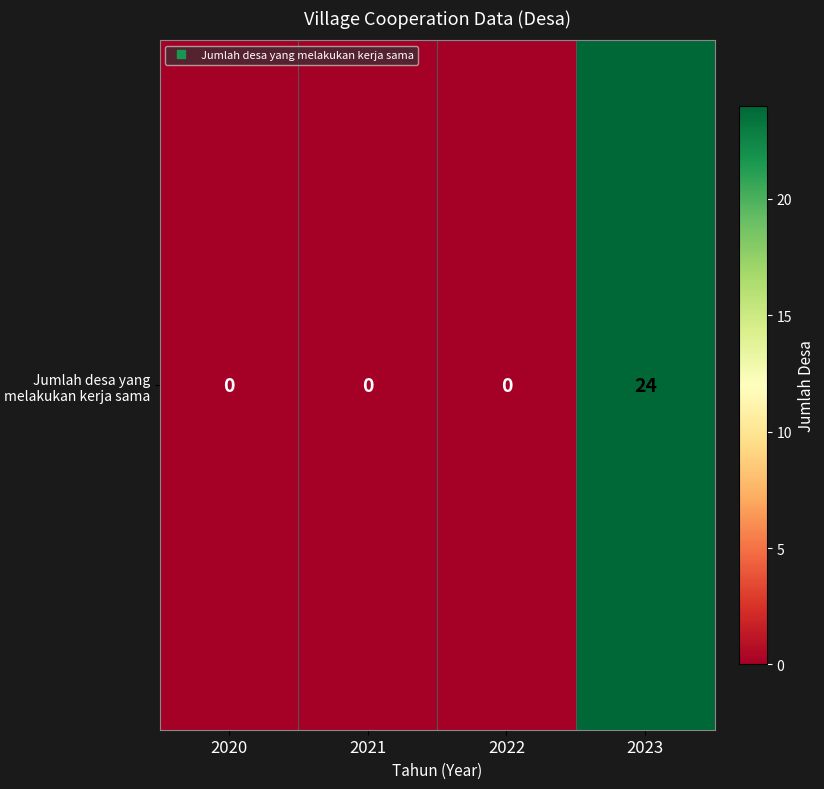

At which category does the chart reach its peak across all series?

2023